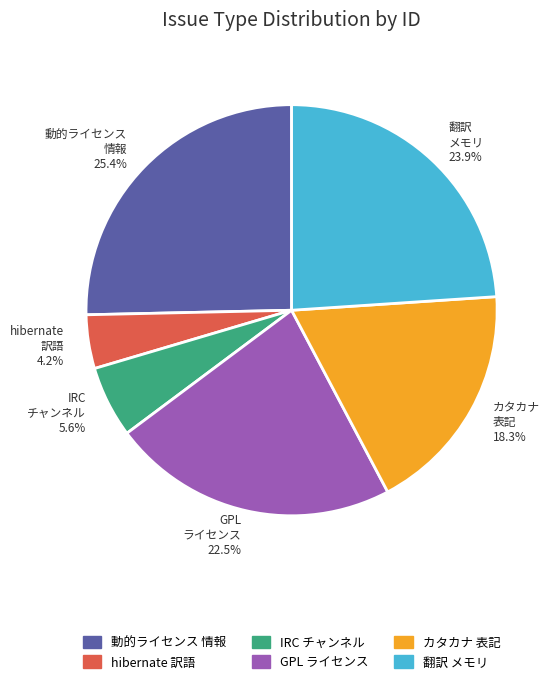

Which slice is the smallest?

hibernate 訳語 4.2%